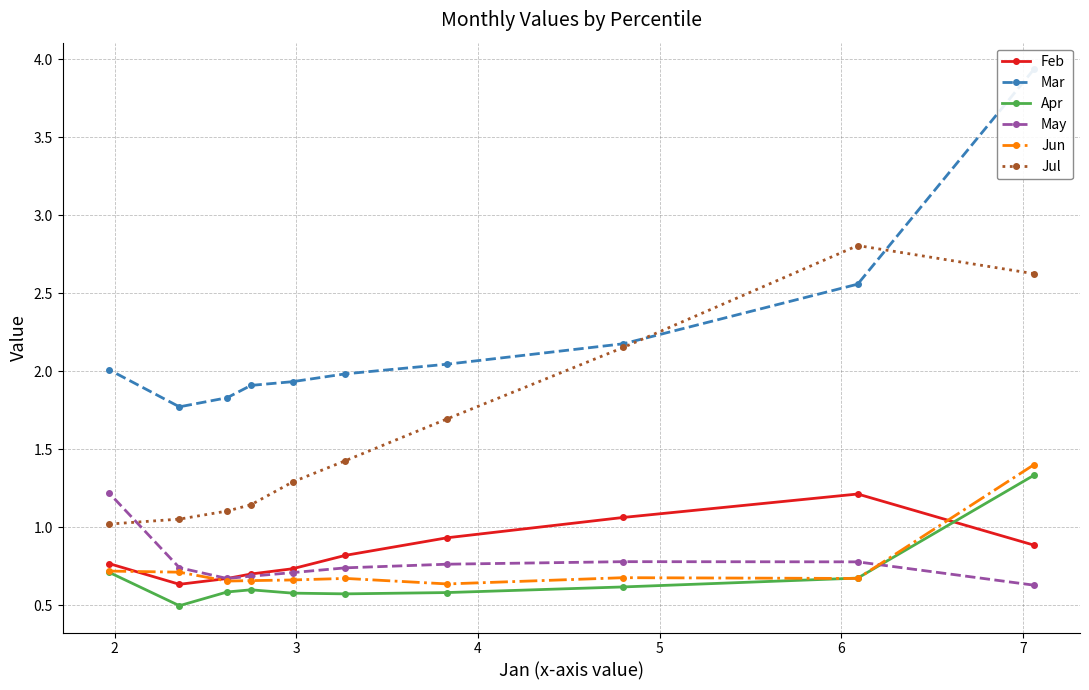

True or false: Jul and May cross at least once.

True